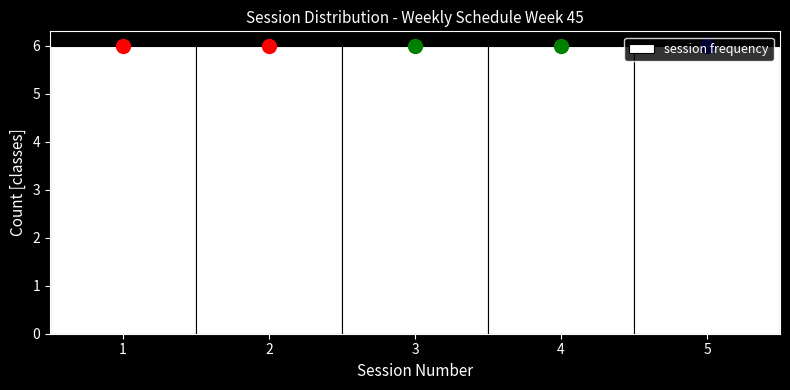

Reading left to right, transcribe this chart: for each bar, give the range it covers on the x-axis and its height. The values are not printed on the chart, so give them approximately, as read against the axis.

0.5 to 1.5: 6
1.5 to 2.5: 6
2.5 to 3.5: 6
3.5 to 4.5: 6
4.5 to 5.5: 6